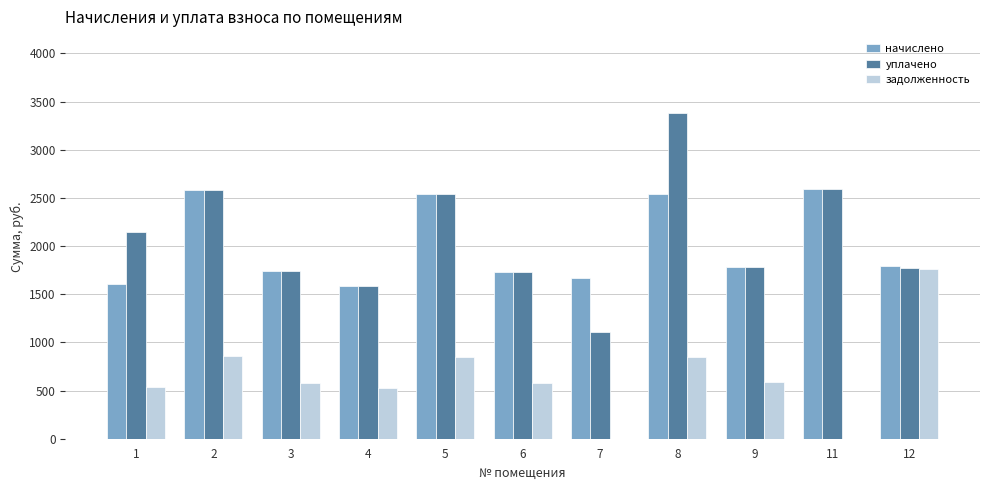

What is the maximum value for задолженность?

1760.5